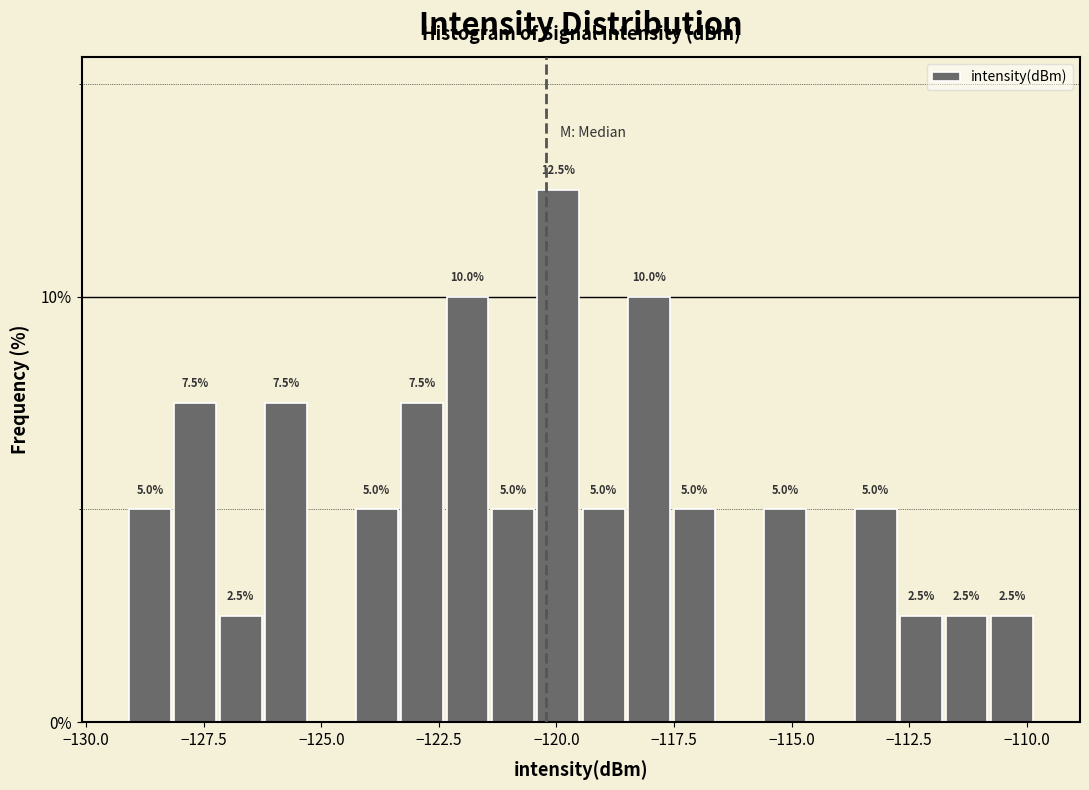

Around what value on the x-axis is the tallest bar? Give the approximate position of its centre, as read against the axis.

-120.0